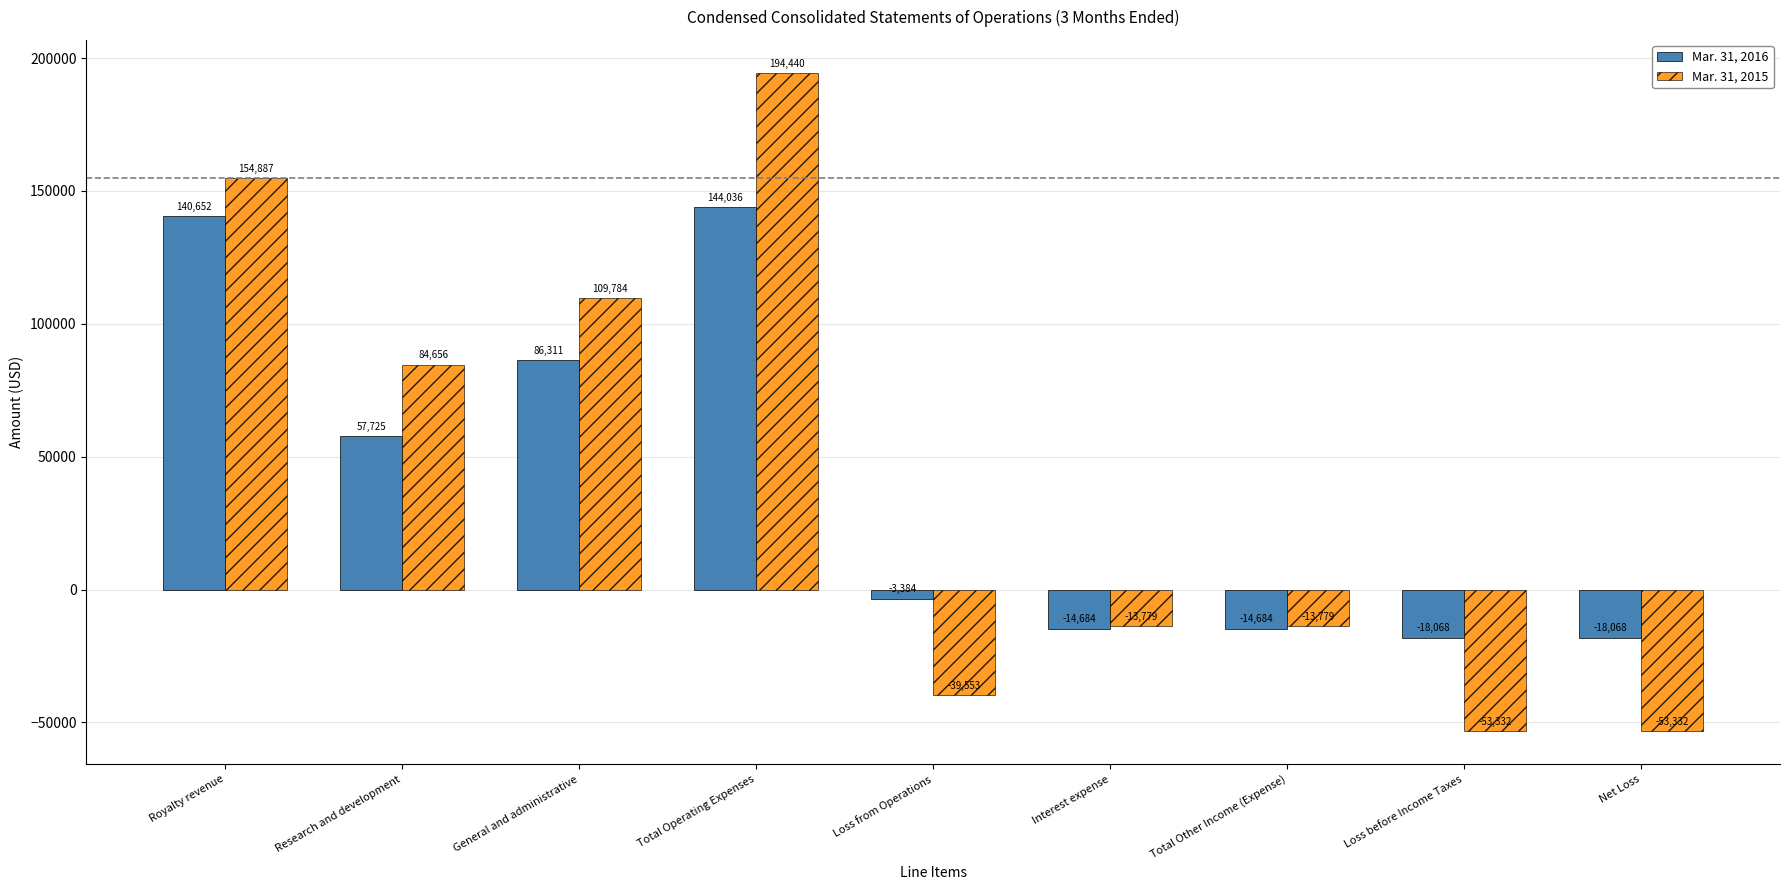

Which series has the largest total across all categories?

Mar. 31, 2015